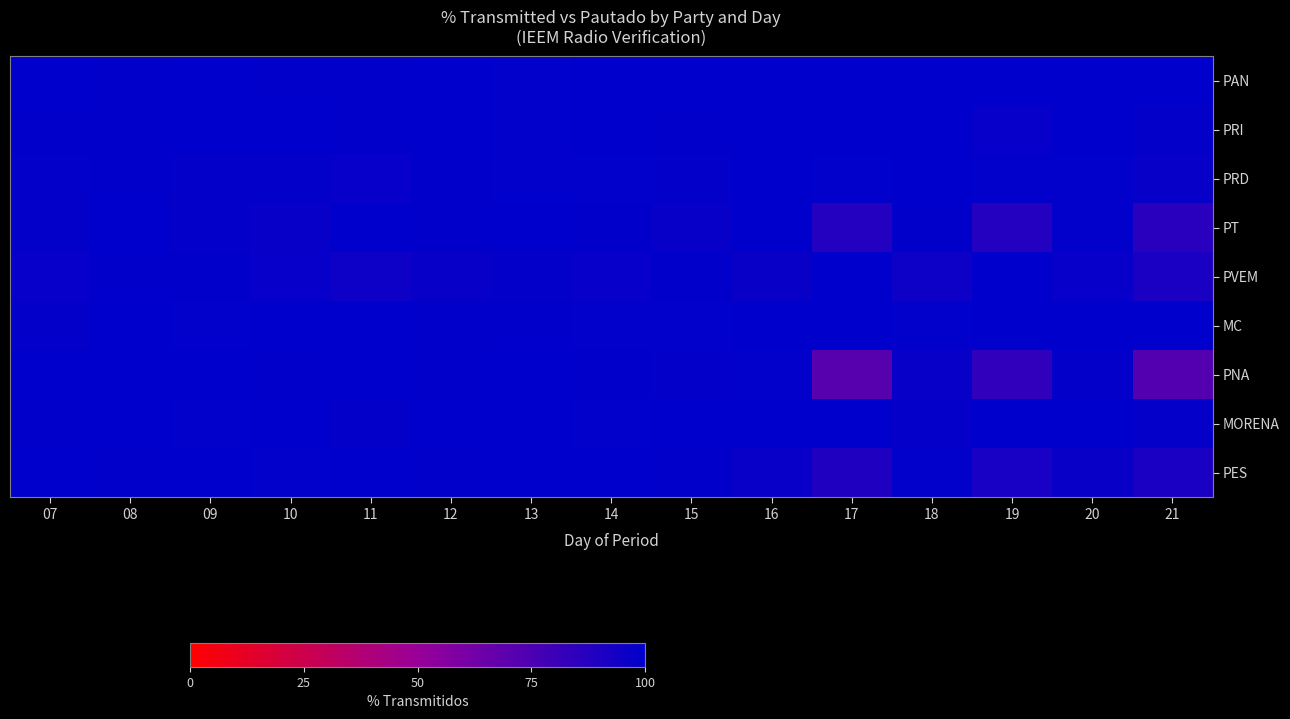

The value of MC at 14 is 99.0. True or false?

True